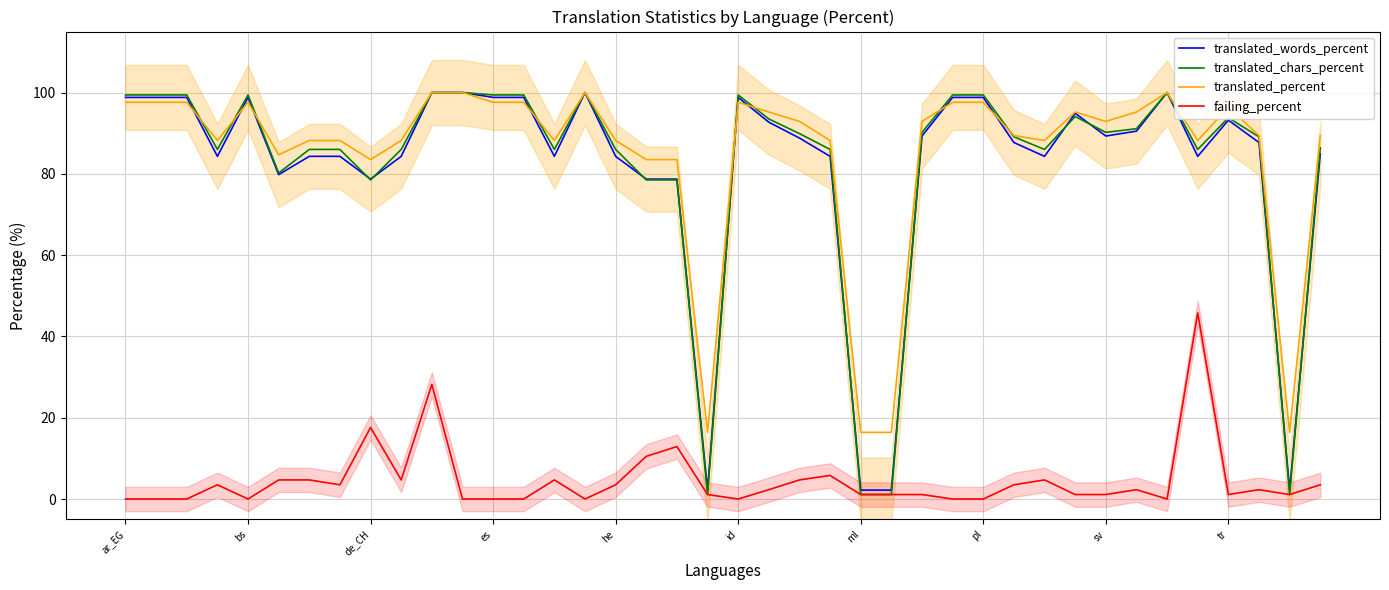

List the series in order of their peak value, highest first.

translated_words_percent, translated_chars_percent, translated_percent, failing_percent